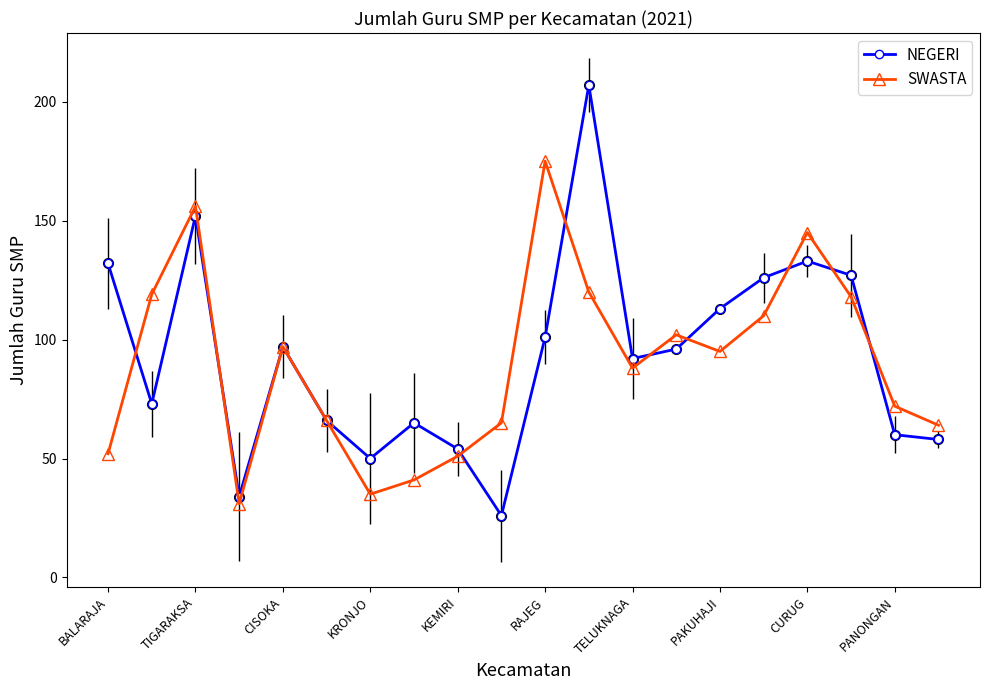

True or false: NEGERI has more than 0 interior local peaks.

True